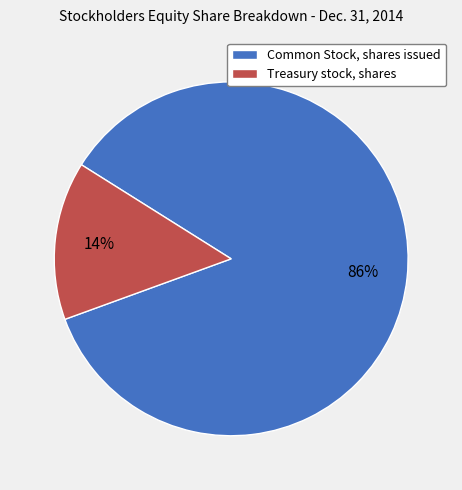

True or false: Common Stock, shares issued accounts for 93% of the total.

False